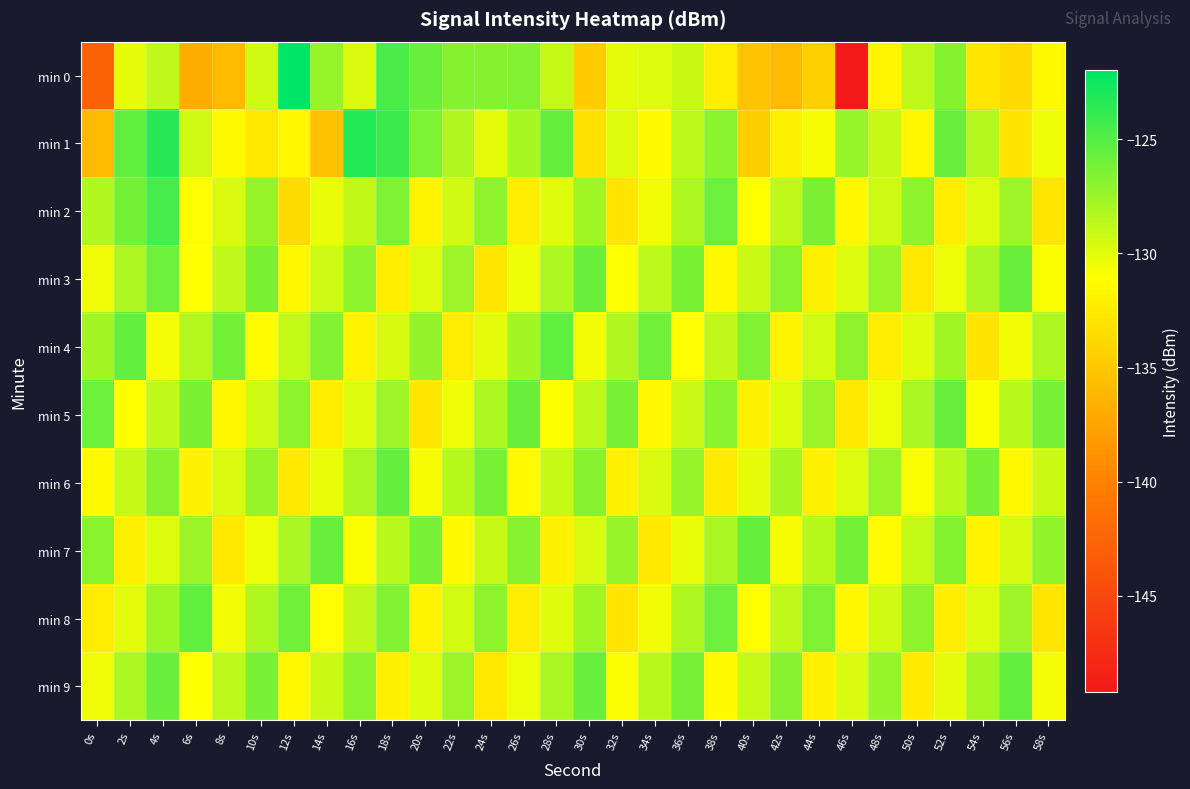

Which series changed the most between 42s and 44s?

min 9